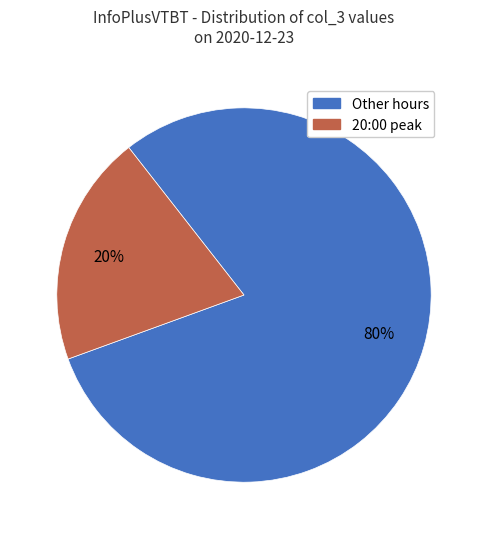

How many segments does this pie chart have?

2